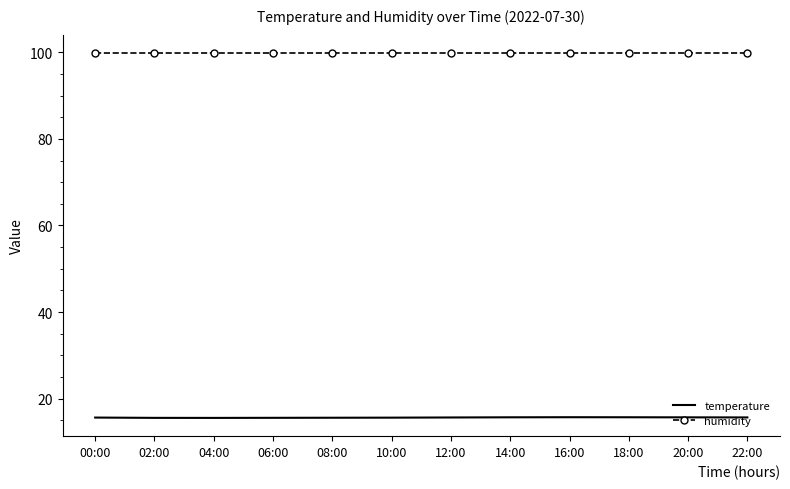

What is the total value across all series at 16:00?

115.6